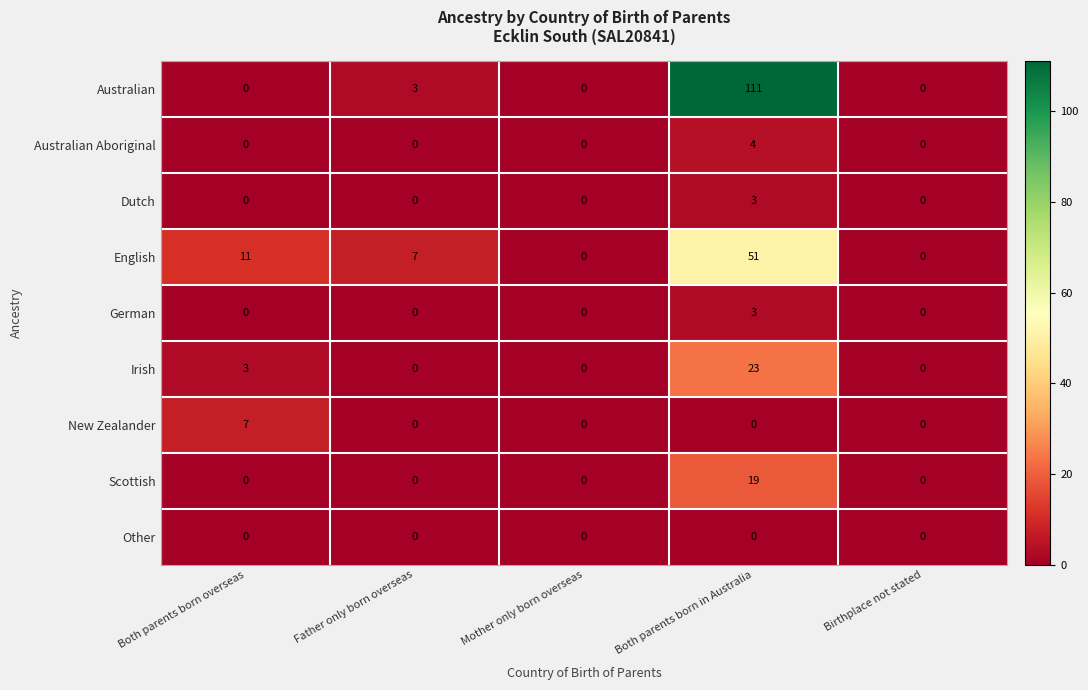

What is the greatest value displayed?

111